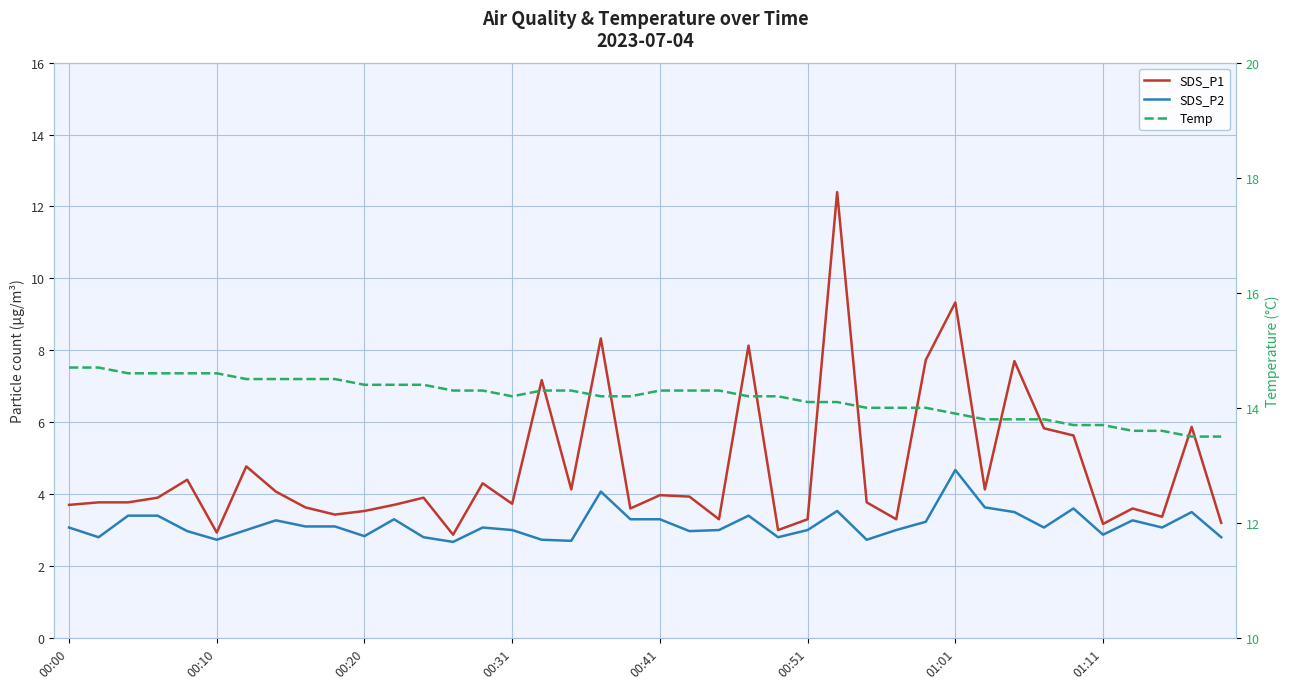

Does the chart display data point markers on the line(s)?

No